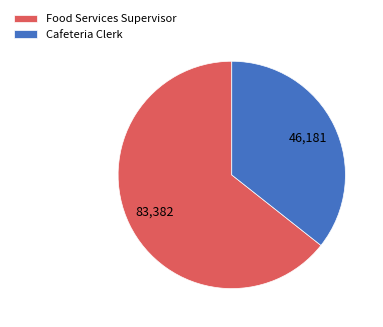

Which category has the smallest portion of the pie?

Cafeteria Clerk